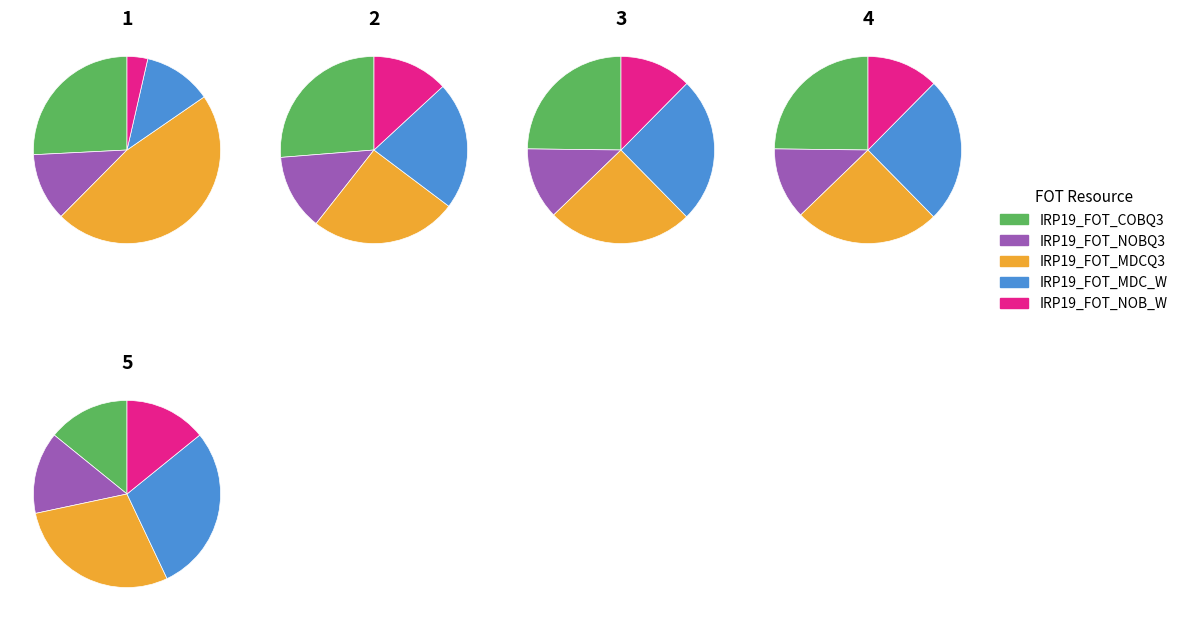

Count the number of slices in the pie.

5